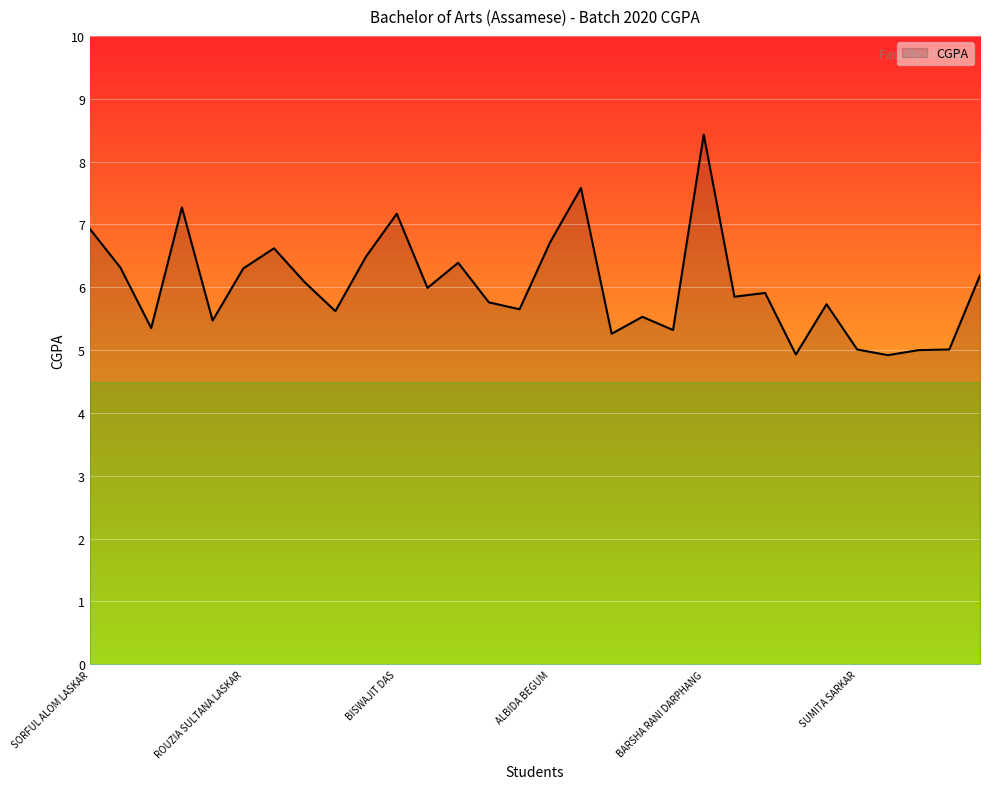

What is the difference between the maximum and minimum values?

3.5